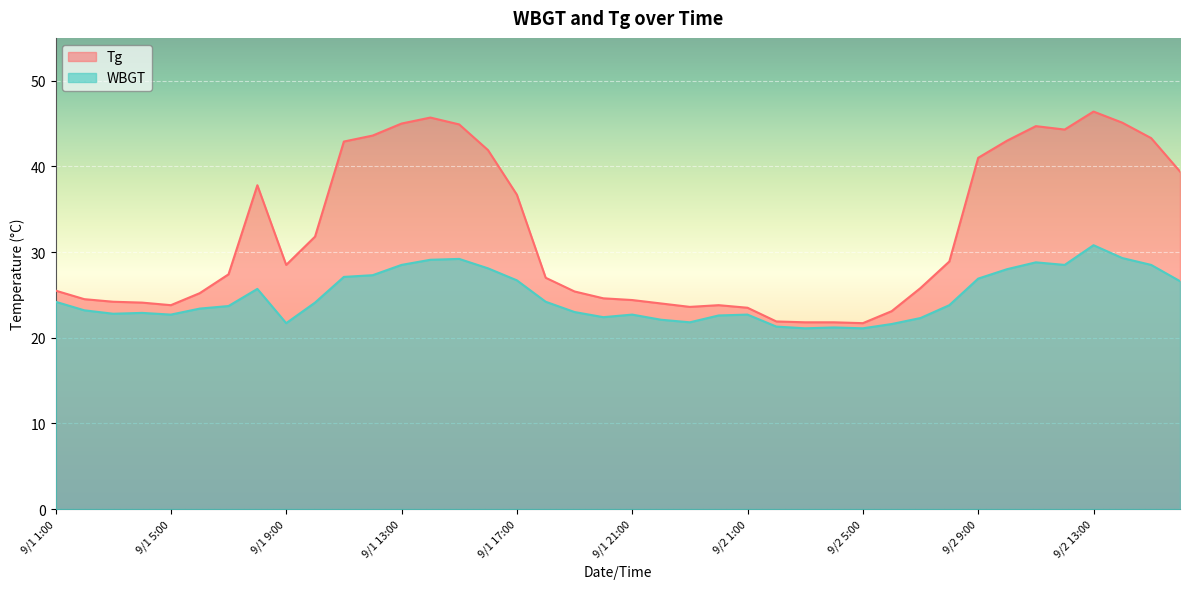

At how many categories does at least one series exceed 33?

16